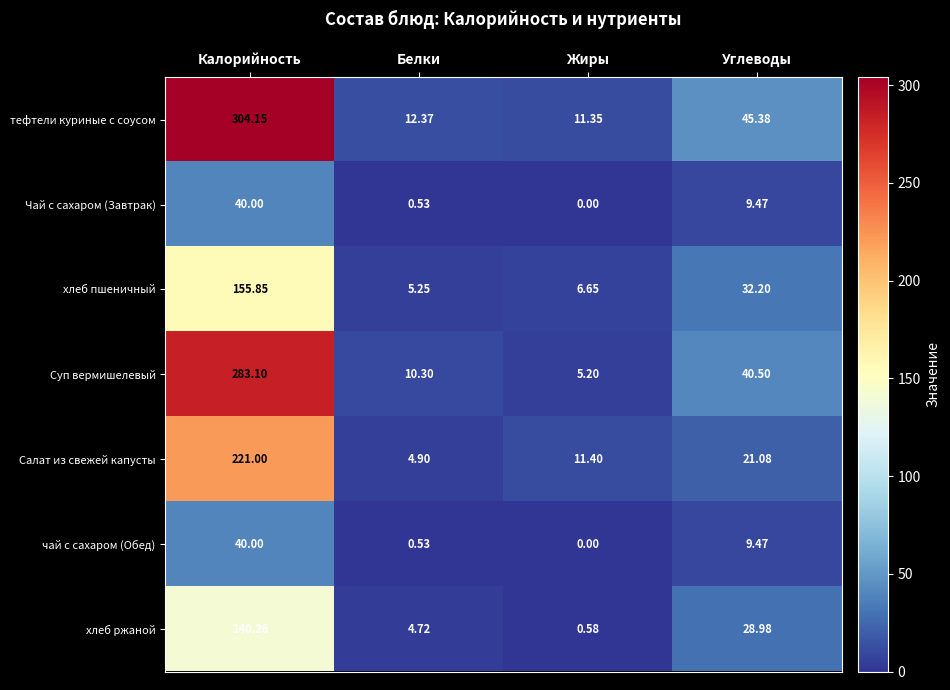

Which category has the lowest value in the тефтели куриные с соусом series?

Жиры